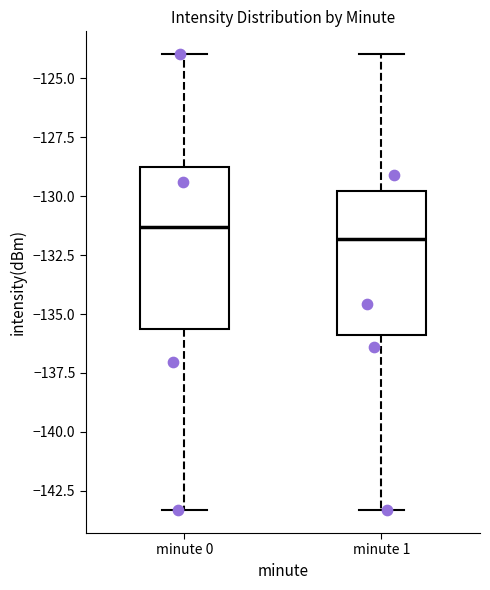

Which box has the lowest median line?

minute 1